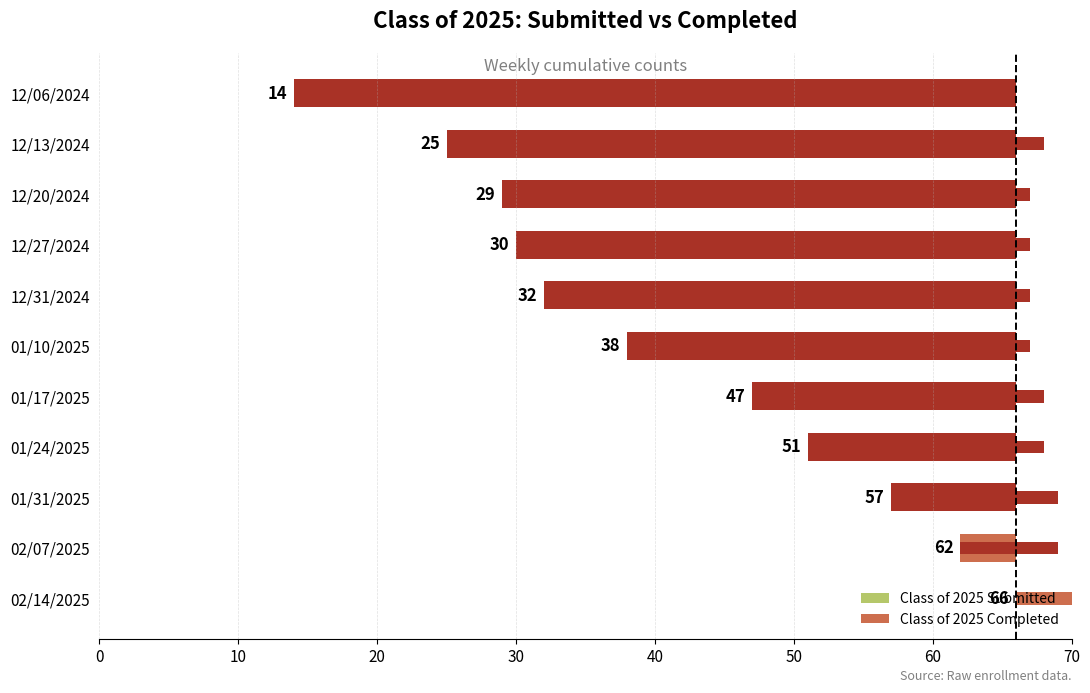

What is the difference between the Class of 2025 Submitted values at 12/06/2024 and 01/31/2025?

43